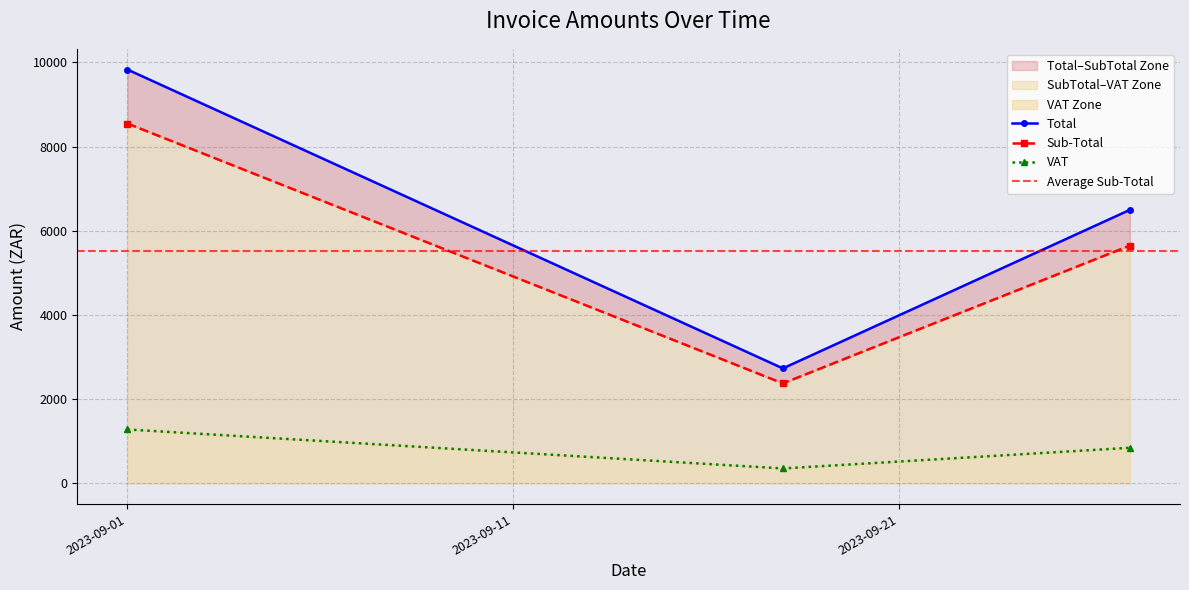

Read the Sub-Total value at 2023-09-27.

5650.0